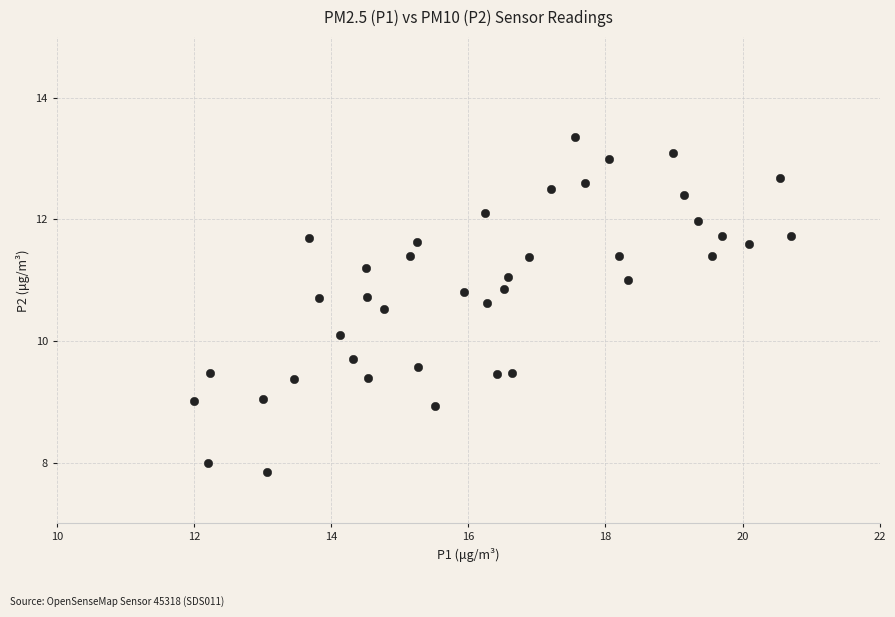

What is the range of X values (max minus min)?

8.7